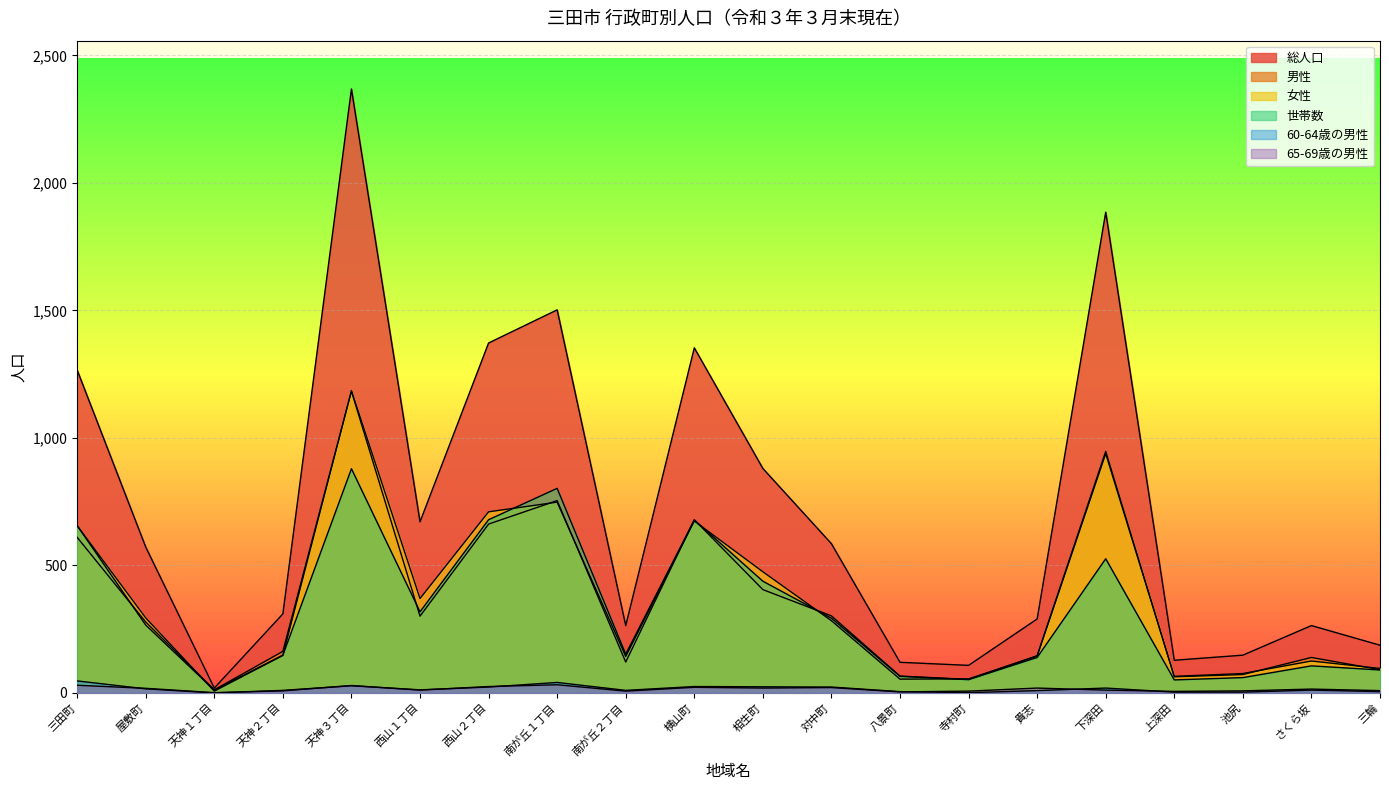

Where does the 女性 series first go above 283?

三田町